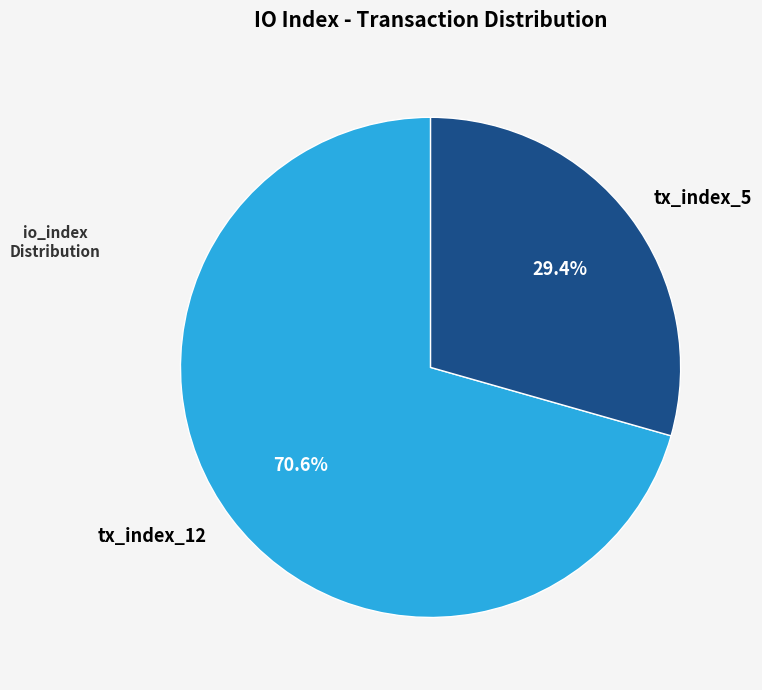

Which slice is the smallest?

tx_index_5